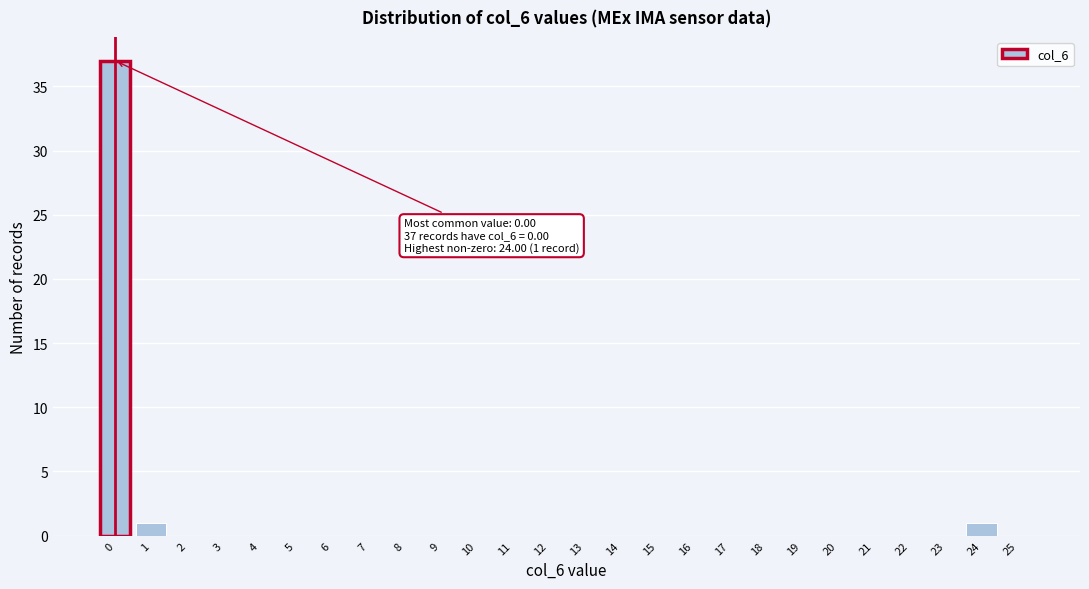

Reading left to right, transcribe all the data shown in this chart.

0=37	1=1	2=0	3=0	4=0	5=0	6=0	7=0	8=0	9=0	10=0	11=0	12=0	13=0	14=0	15=0	16=0	17=0	18=0	19=0	20=0	21=0	22=0	23=0	24=1	25=0